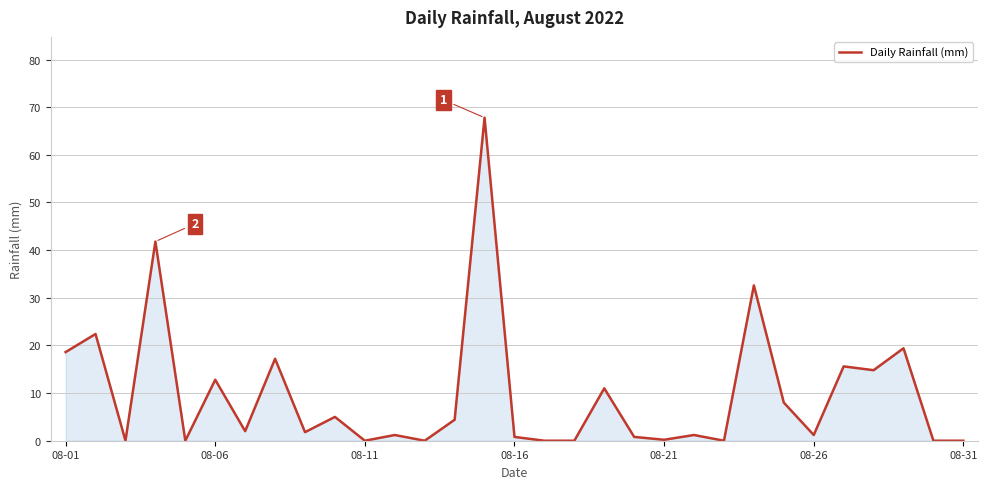

True or false: the data has more than 2 interior local peaks.

True